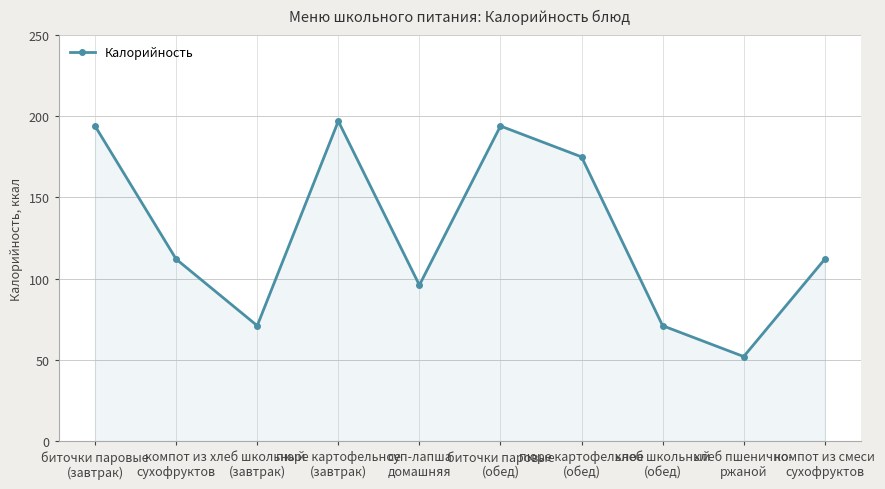

Reading left to right, what are all the values shown in this chart?

194	112	71	197	96	194	175	71	52	112